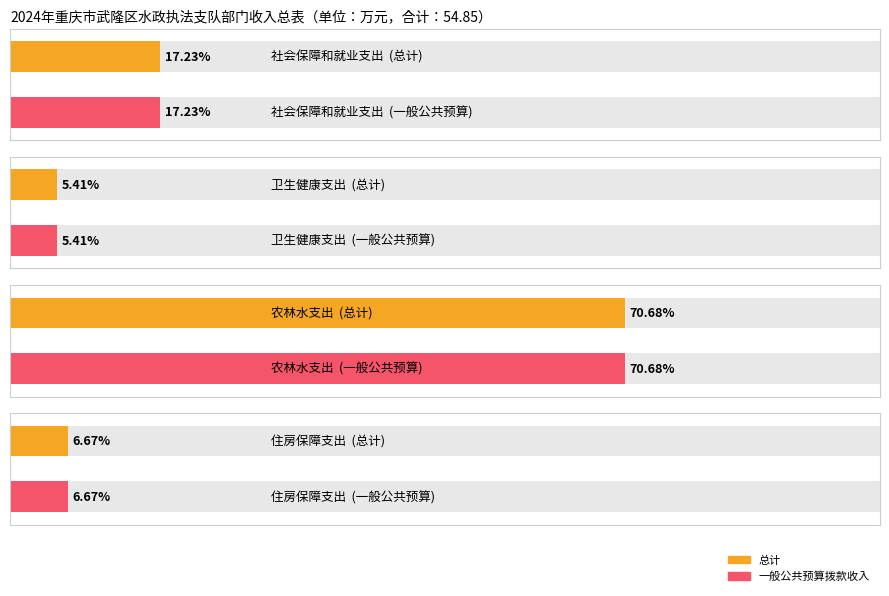

How many data points in 总计 are above 9?

2